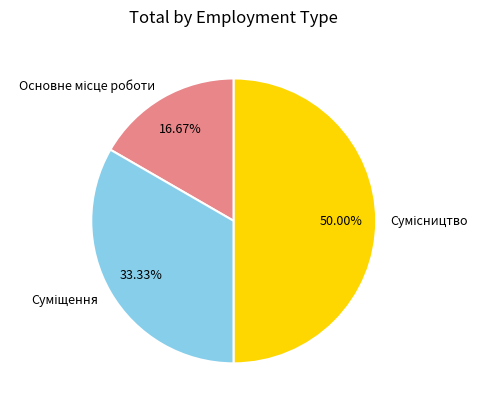

Approximately how many times larger is the value at Сумісництво compared to Суміщення?

1.5